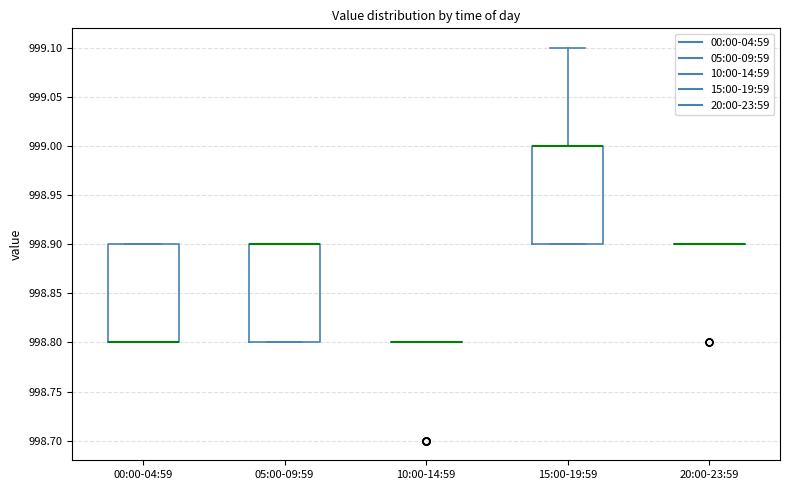

Where is the upper edge of the box for 00:00-04:59 on the y-axis? The values are not printed on the chart, so give them approximately, as read against the axis.

998.9